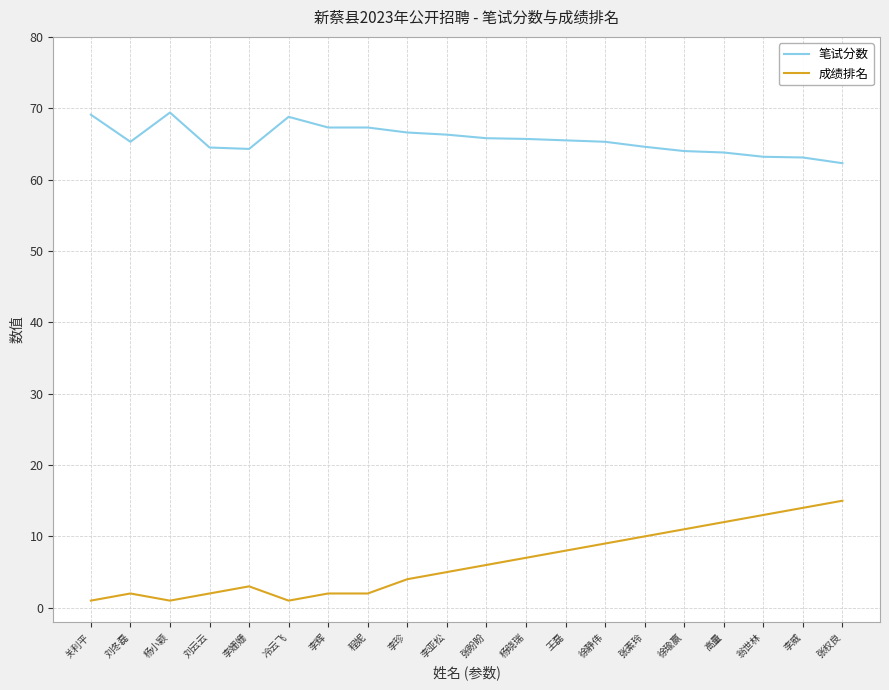

The 笔试分数 series shows 65.8 at 张盼盼. True or false?

True